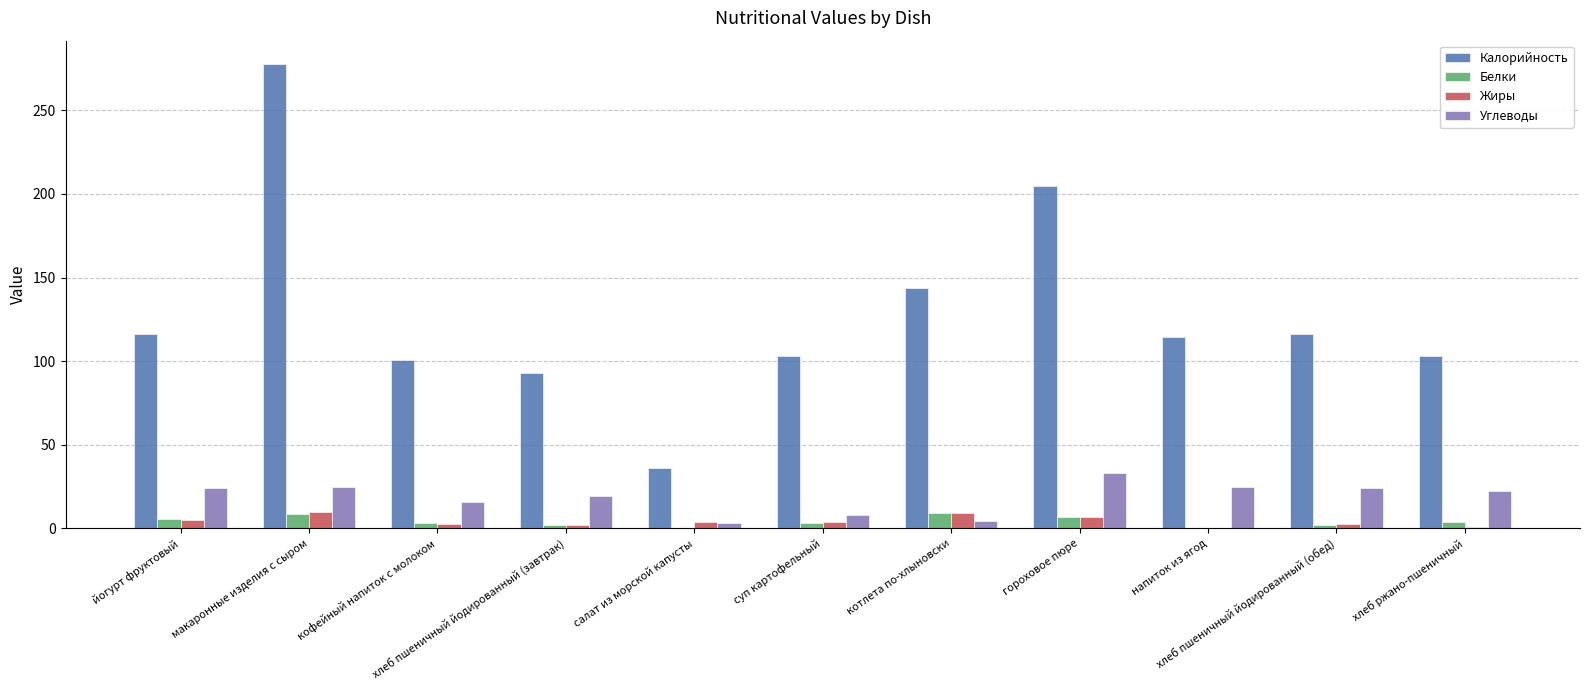

Where does the Калорийность series first go above 114?

йогурт фруктовый